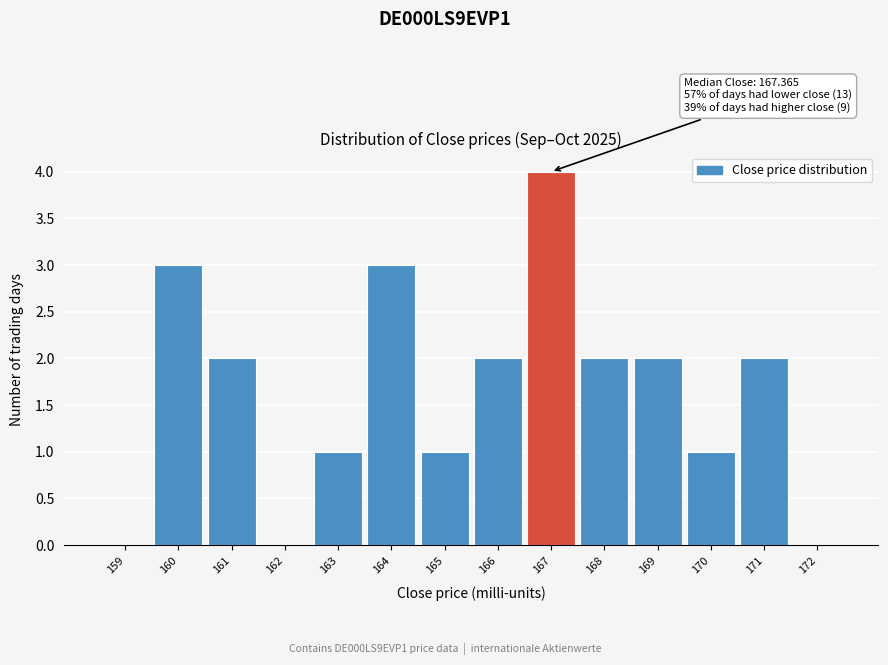

Reading left to right, what are all the values shown in this chart?

159=0	160=3	161=2	162=0	163=1	164=3	165=1	166=2	167=4	168=2	169=2	170=1	171=2	172=0